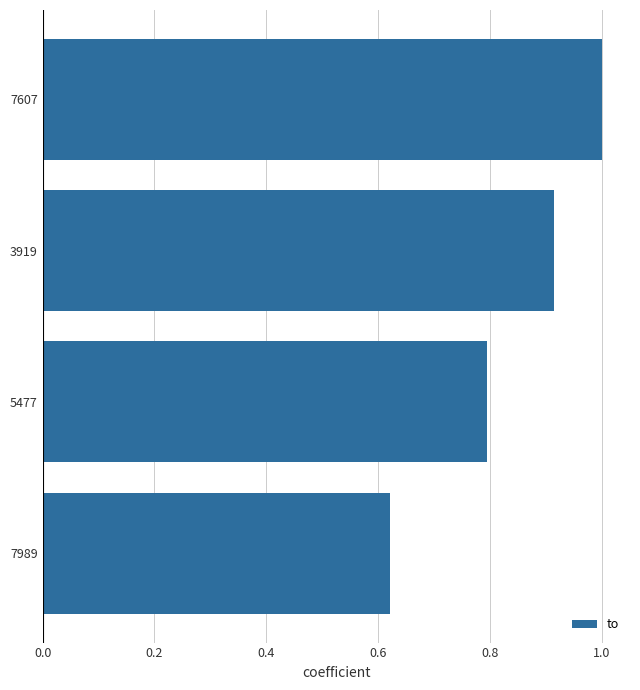

List the labels in order of value, largest first.

7607, 3919, 5477, 7989